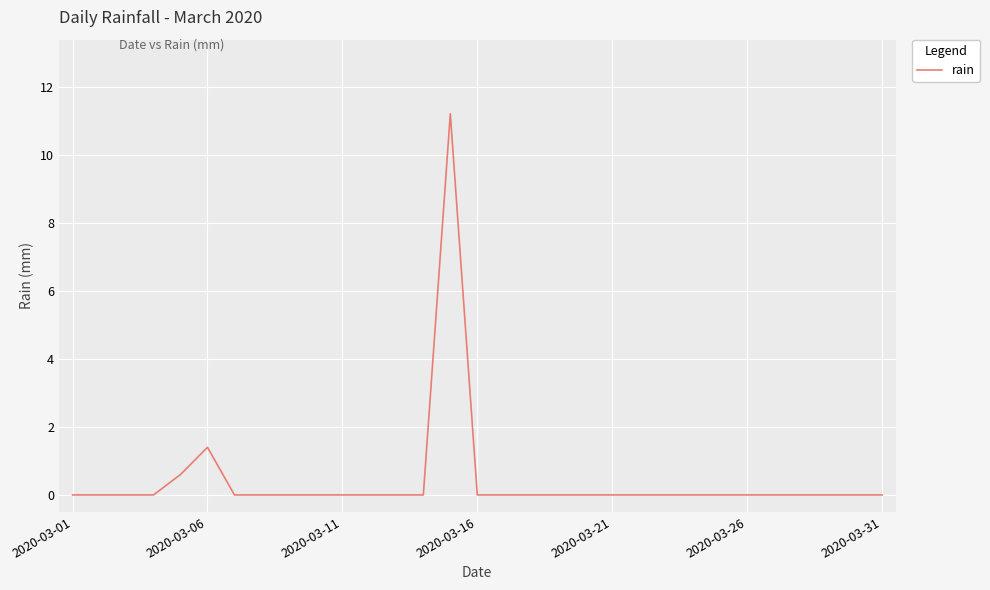

What is the maximum value shown in the chart?

11.2